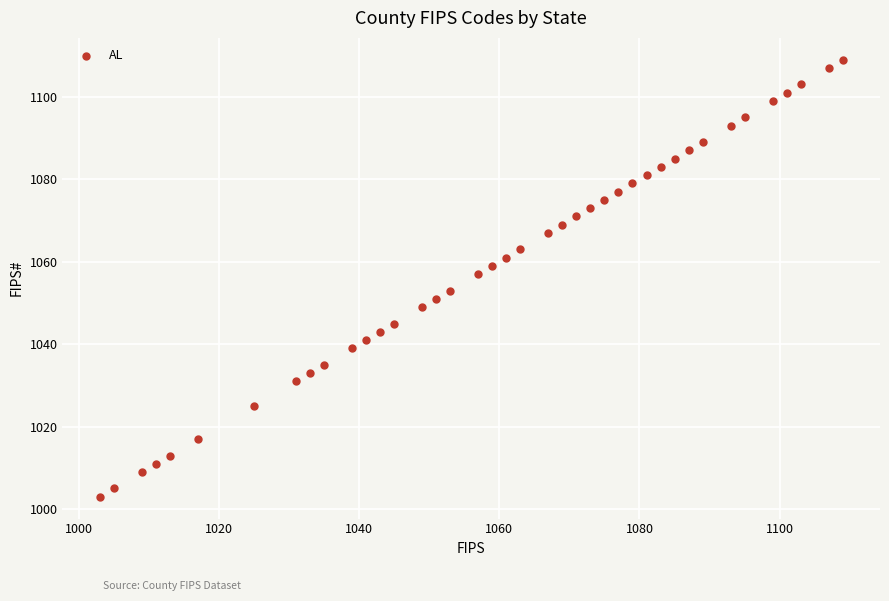

What is the range of X values (max minus min)?

106